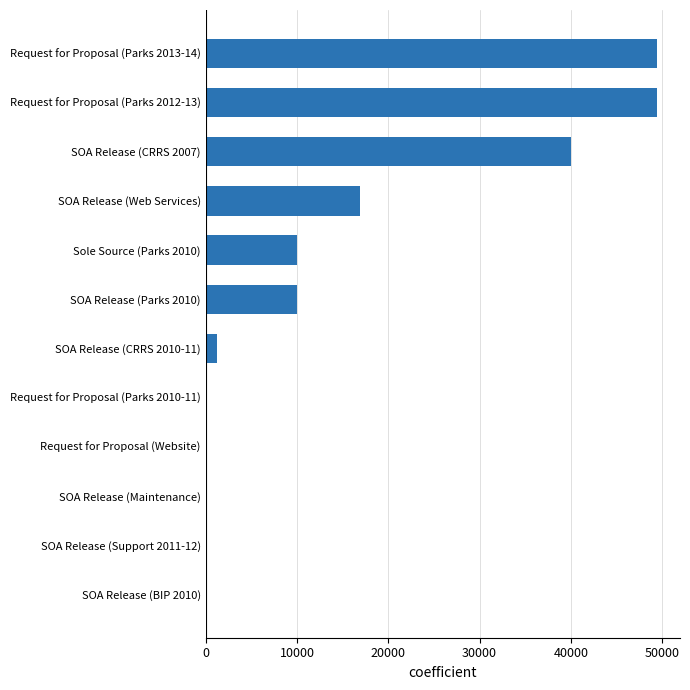

Are the bars horizontal?

Yes